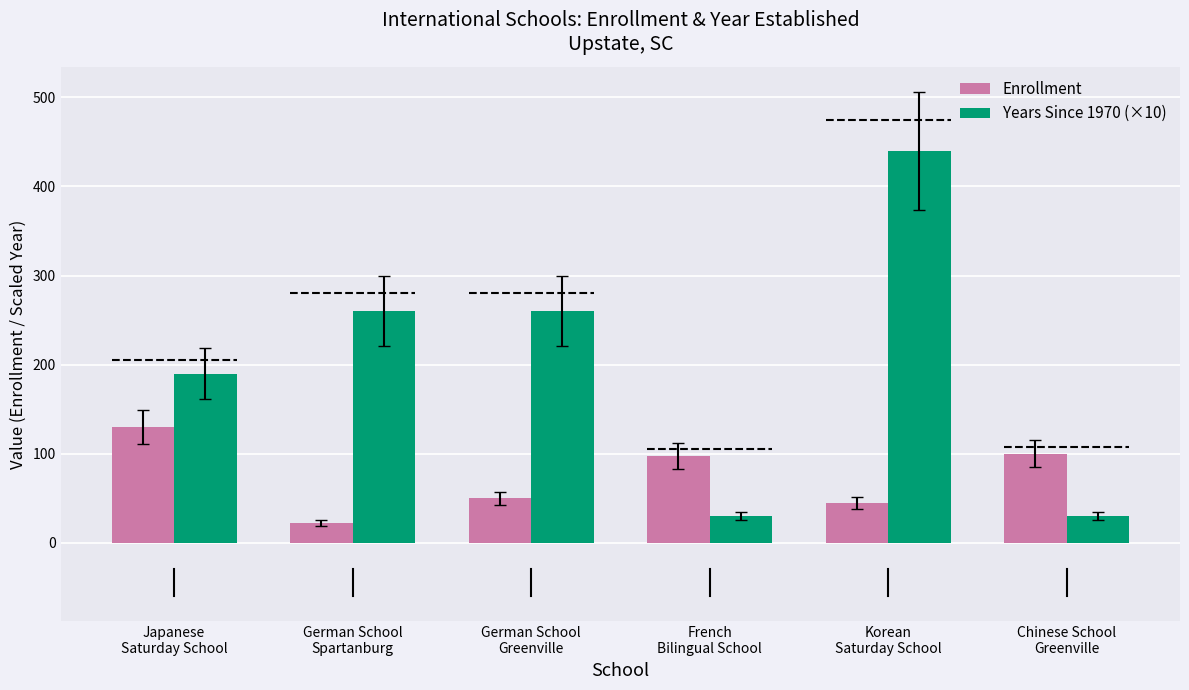

Is it true that Years Since 1970 (×10) equals 440 at Korean
Saturday School?

True